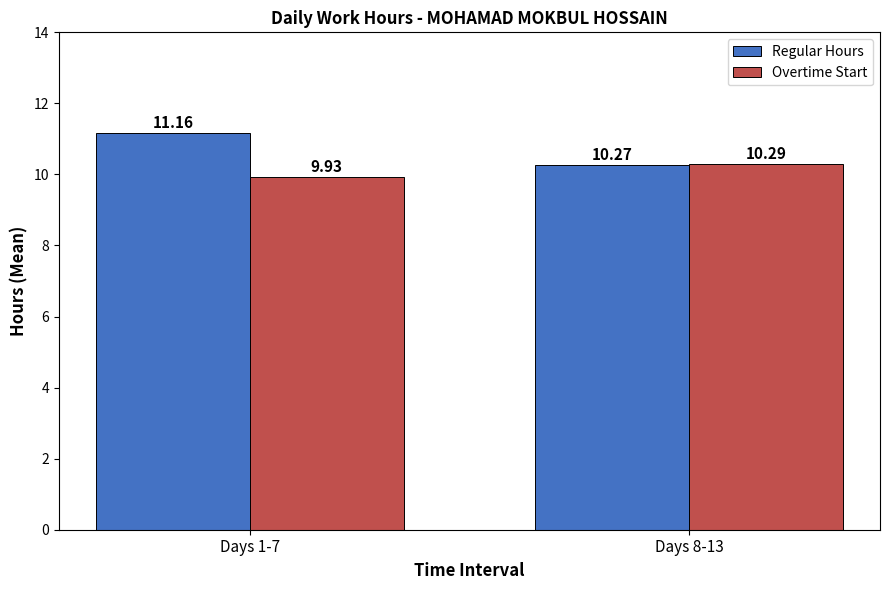

Reading left to right, what are all the values shown in this chart?

Regular Hours: Days 1-7=11.2	Days 8-13=10.3
Overtime Start: Days 1-7=9.9	Days 8-13=10.3